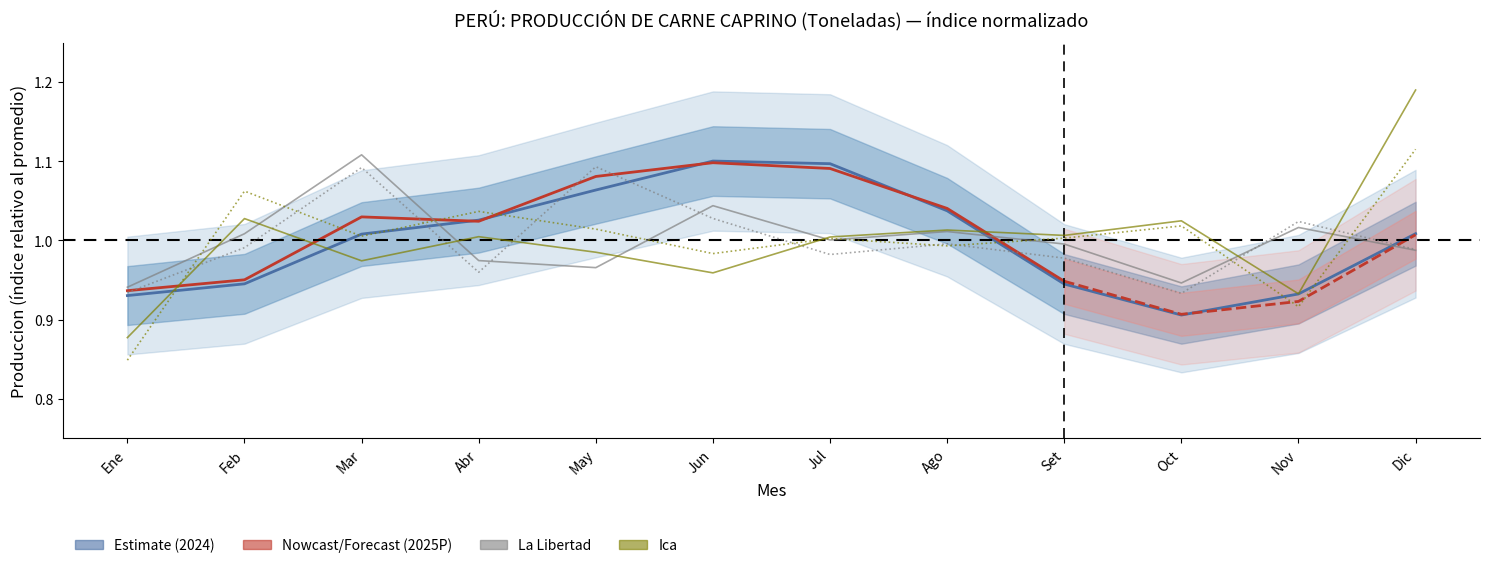

Reading right to left, what are all the values shown in this chart?

Nacional 2024: 1.0	0.9	0.9	0.9	1.0	1.1	1.1	1.1	1.0	1.0	0.9	0.9
La Libertad 2024: 1.0	1.0	0.9	1.0	1.0	1.0	1.0	1.0	1.0	1.1	1.0	0.9
La Libertad 2025: 1.0	1.0	0.9	1.0	1.0	1.0	1.0	1.1	1.0	1.1	1.0	0.9
Ica 2024: 1.2	0.9	1.0	1.0	1.0	1.0	1.0	1.0	1.0	1.0	1.0	0.9
Ica 2025: 1.1	0.9	1.0	1.0	1.0	1.0	1.0	1.0	1.0	1.0	1.1	0.8